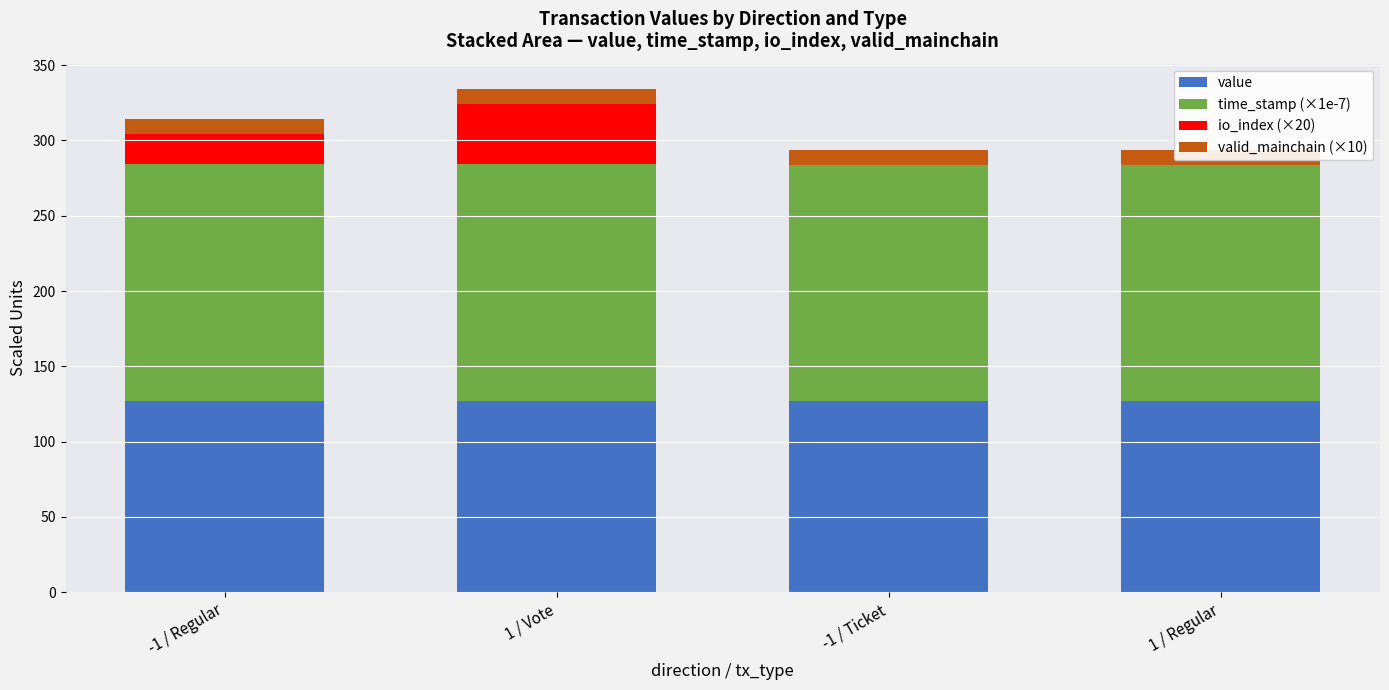

Where is time_stamp (×1e-7) nearest to the value 157?

-1 / Ticket